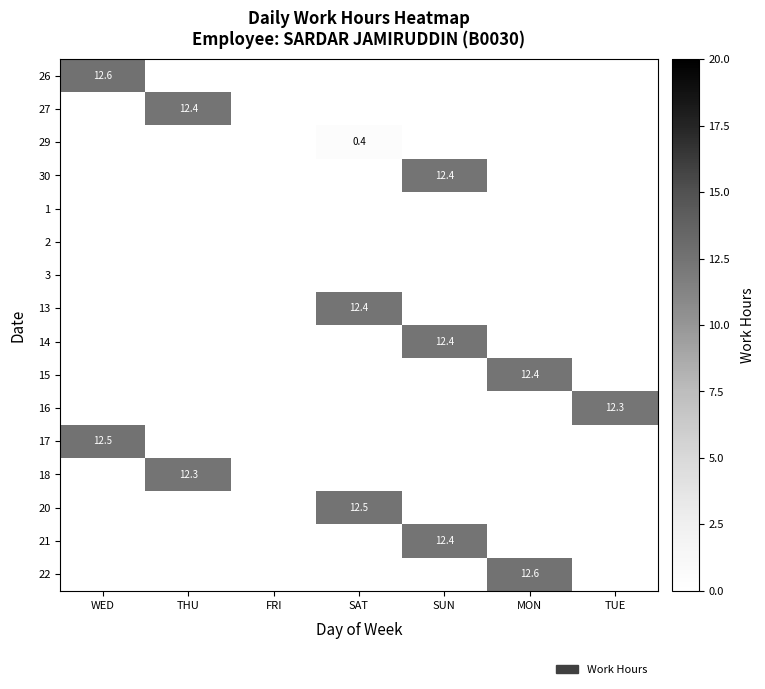

True or false: 26 has a value of 16.7 at WED.

False